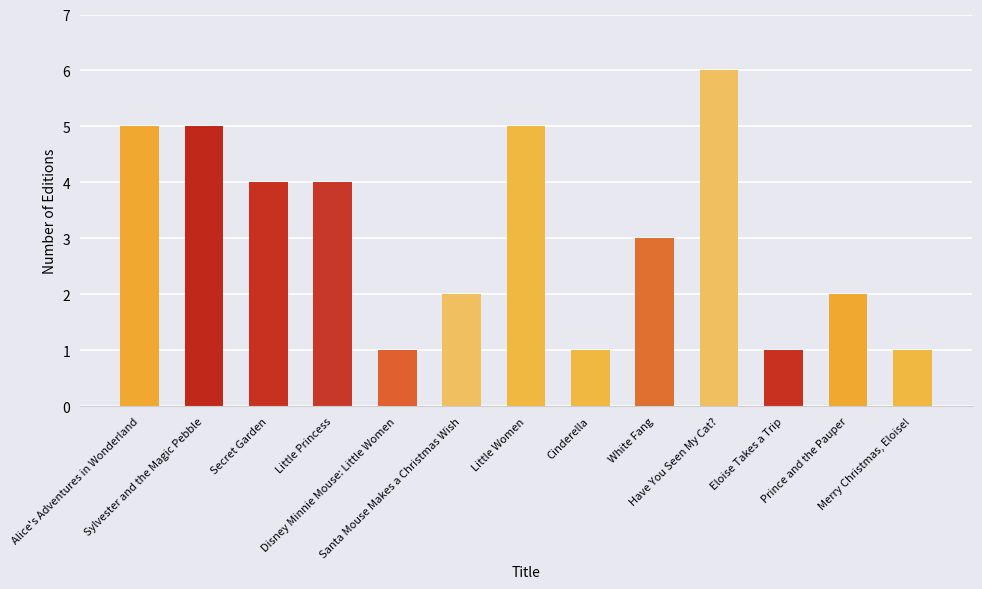

How many values are below 3?

6